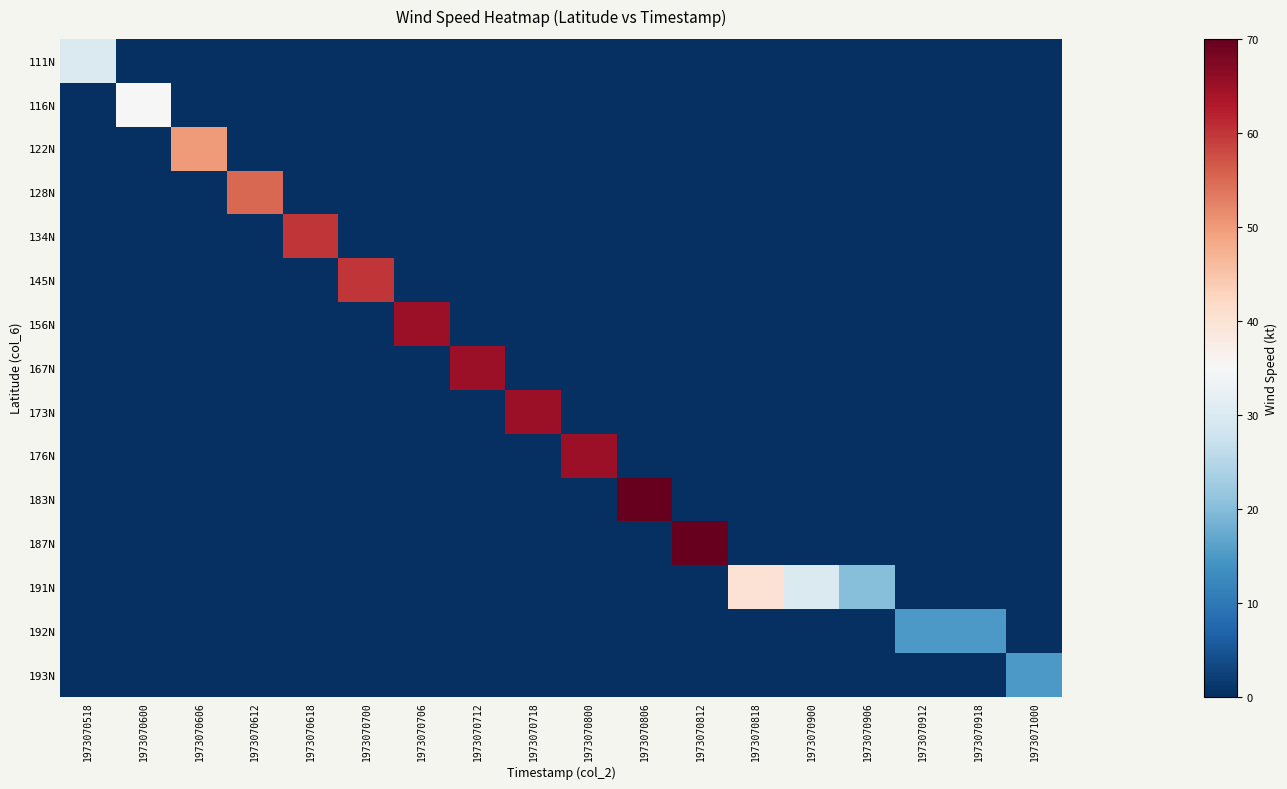

How many data points does each series have?

18